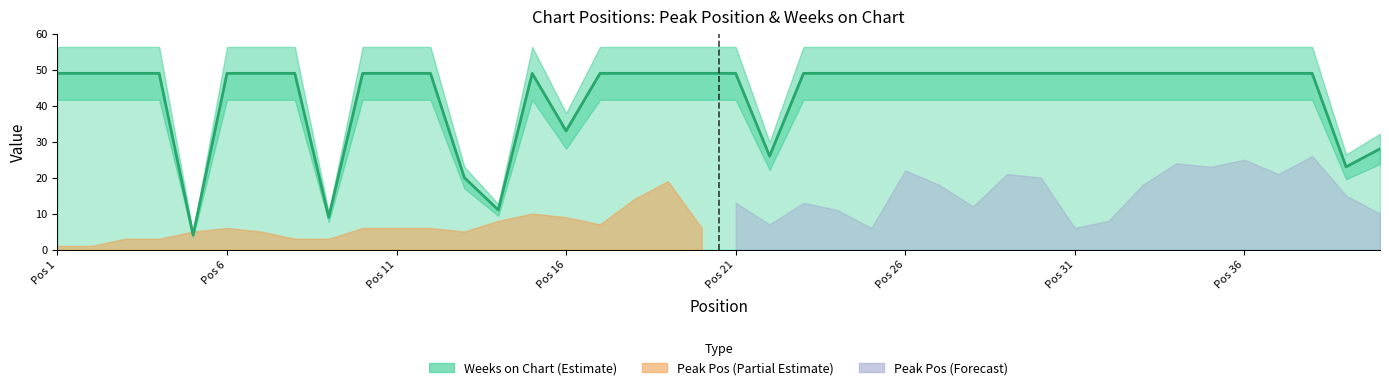

Which category has the highest value across all series?

Pos 1